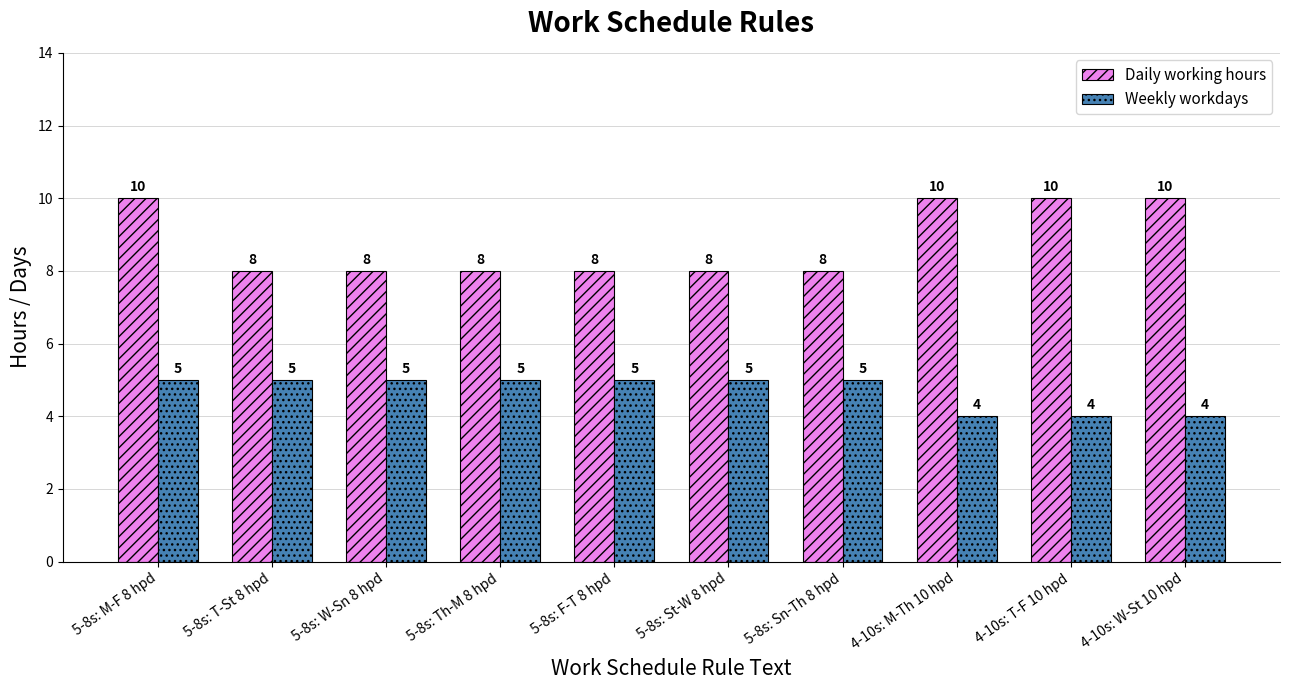

Is it true that Weekly workdays equals 3 at 5-8s: T-St 8 hpd?

False